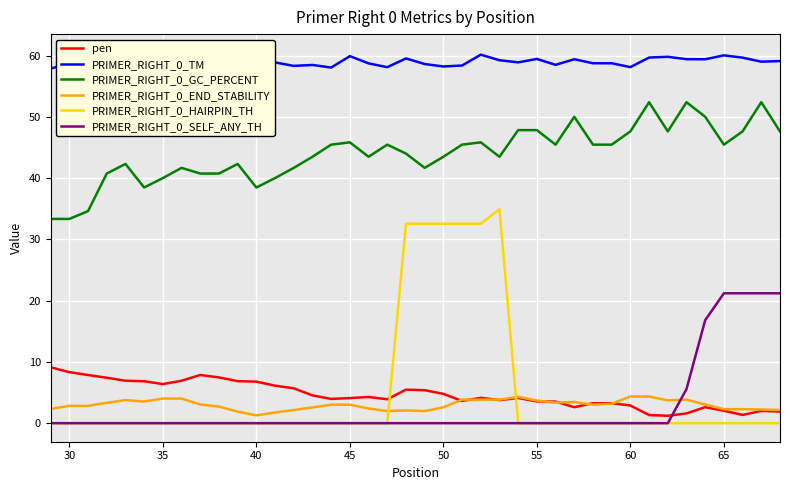

How many interior local peaks does the PRIMER_RIGHT_0_HAIRPIN_TH series have?

1